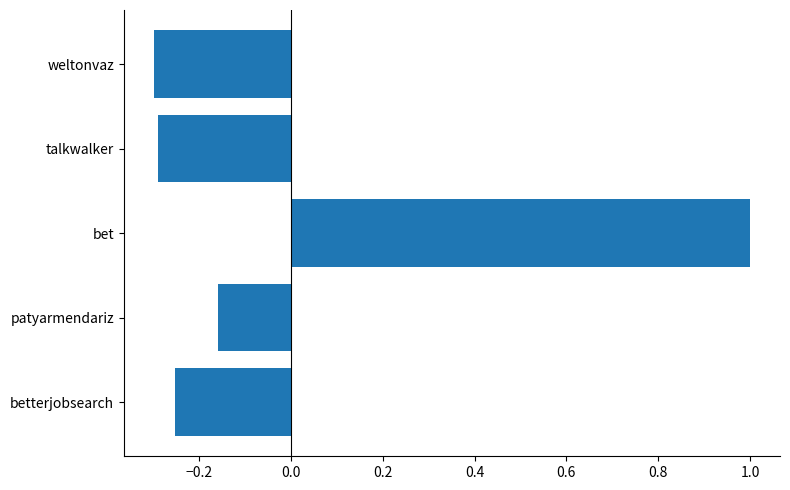

Where is the data nearest to the value 0?

patyarmendariz